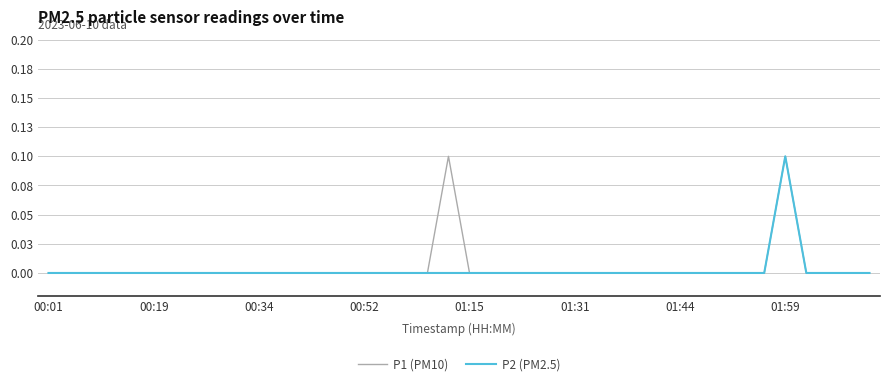

Does the chart display data point markers on the line(s)?

No